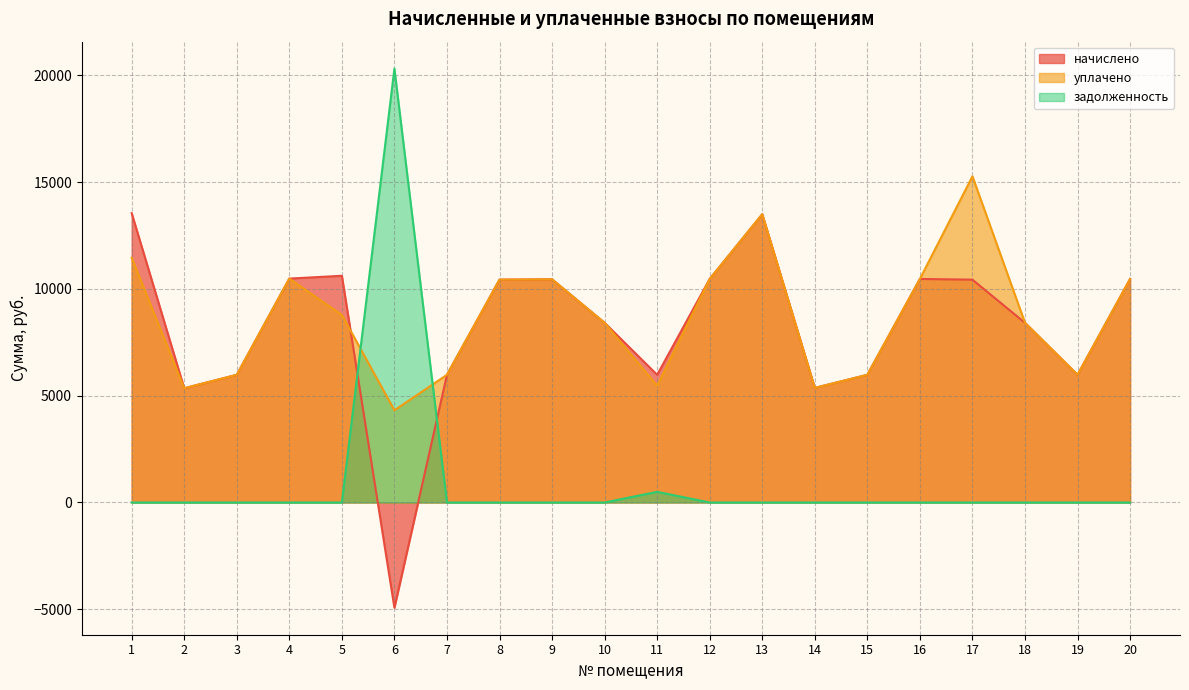

Is it true that задолженность equals 0.0 at 9?

True